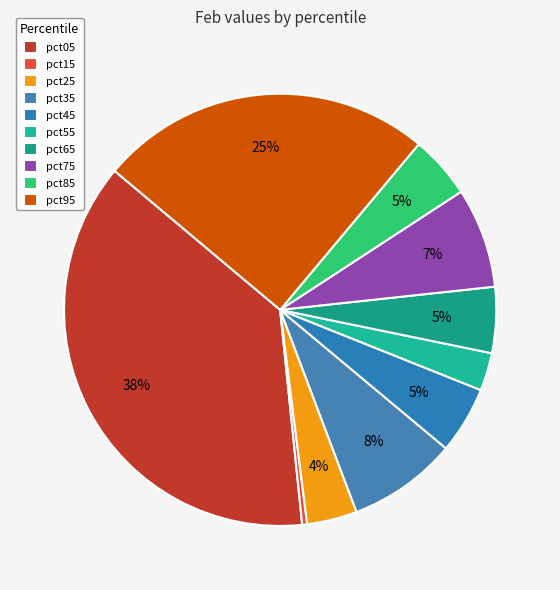

How many segments does this pie chart have?

10